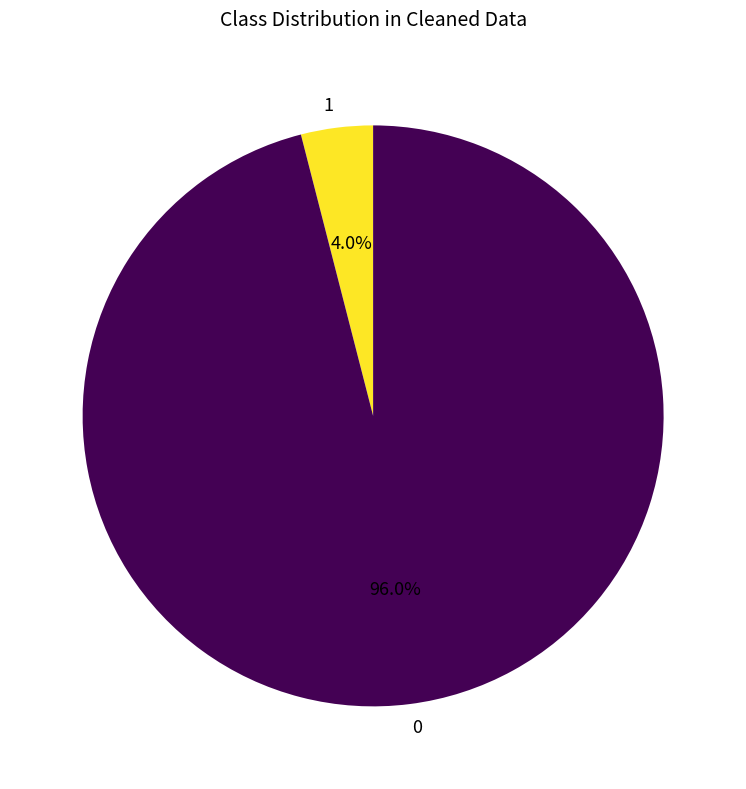

What is the ratio of the value at 0 to the value at 1?

24.0